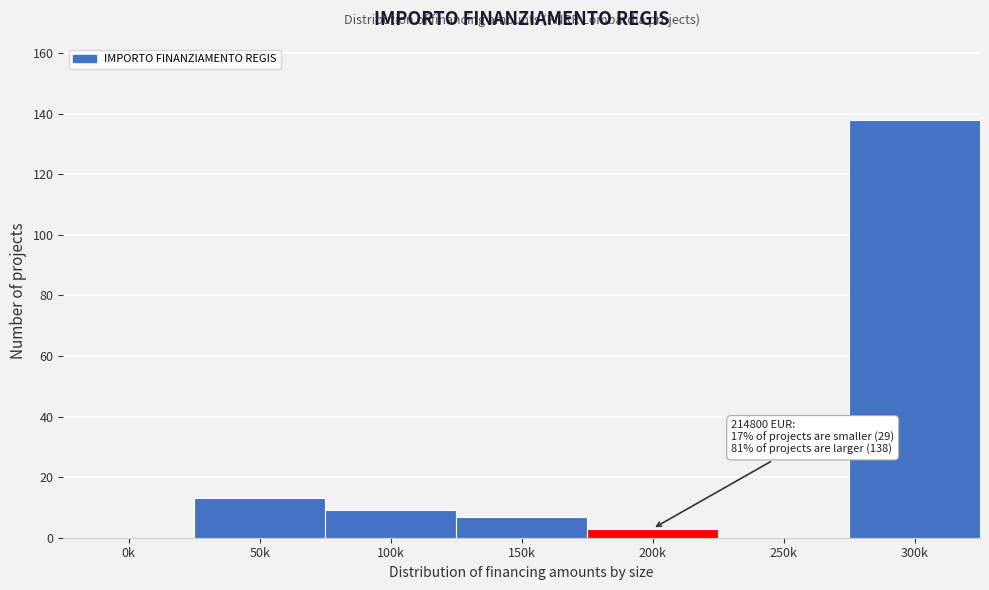

Reading right to left, extract all data points from this chart.

300k=138	250k=0	200k=3	150k=7	100k=9	50k=13	0k=0